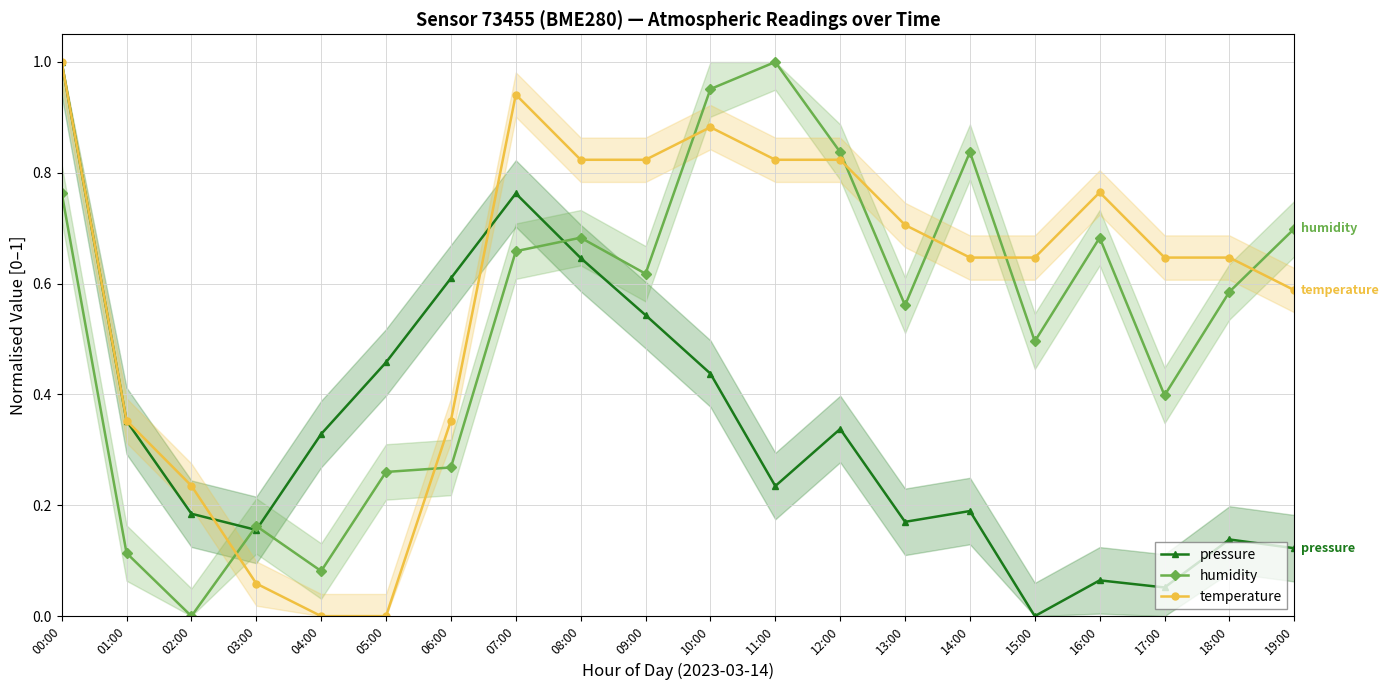

At 07:00, list the series in order from smallest to largest.

humidity, pressure, temperature